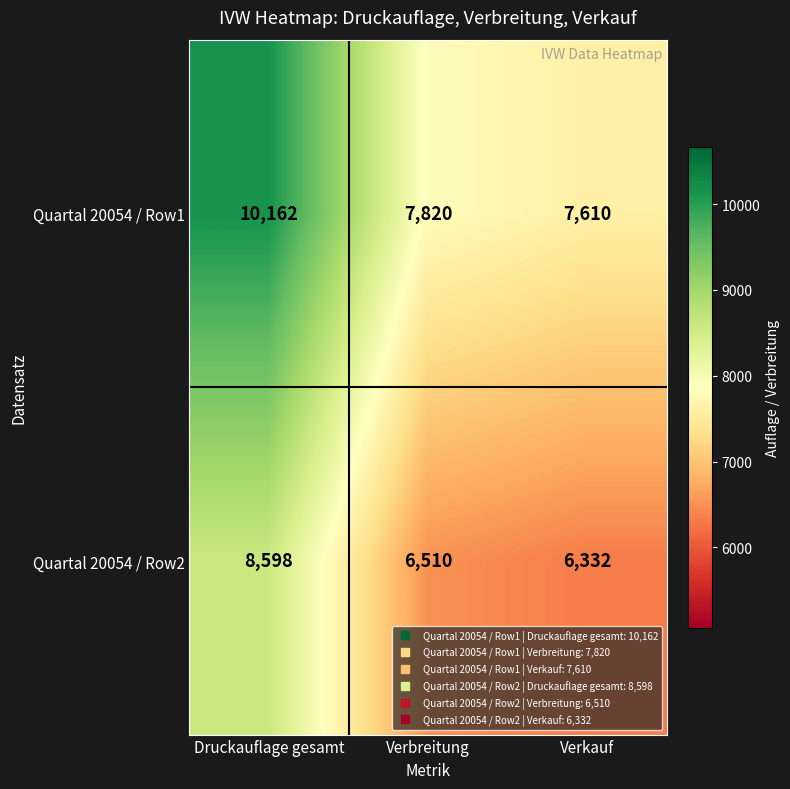

What is the total value across all series at Verkauf?

13942